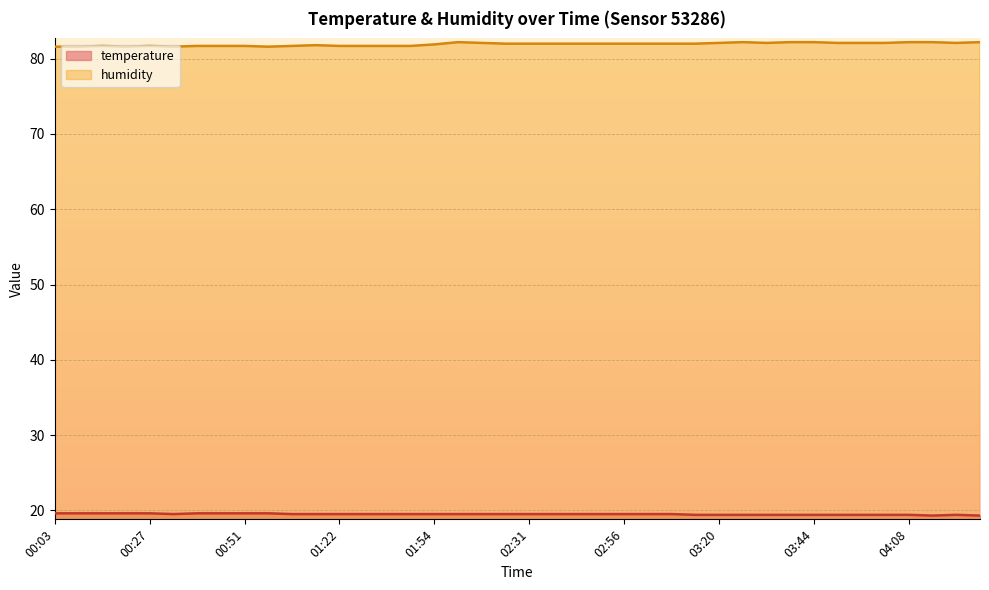

Which category has the highest value in the humidity series?

02:00